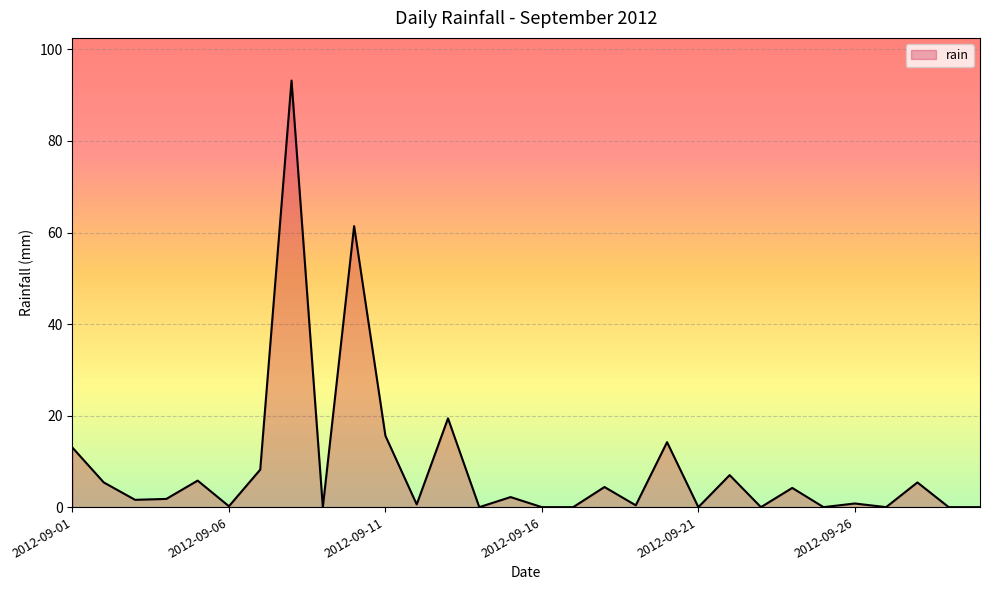

What is the maximum value shown in the chart?

93.2